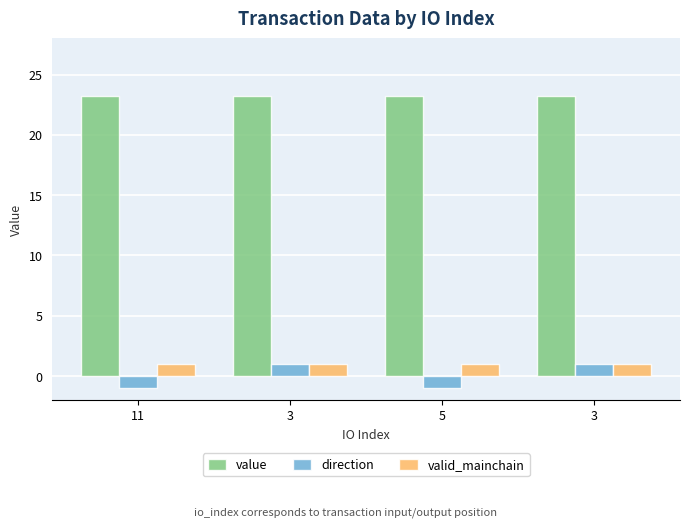

List the series in order of their peak value, lowest first.

direction, valid_mainchain, value